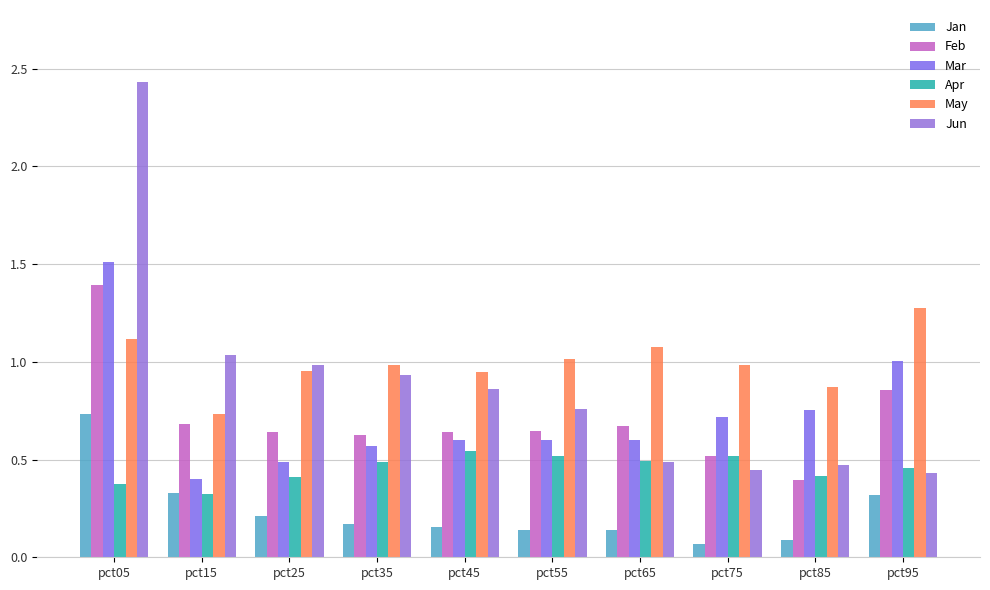

Between pct05 and pct25, which series saw the biggest shift?

Jun